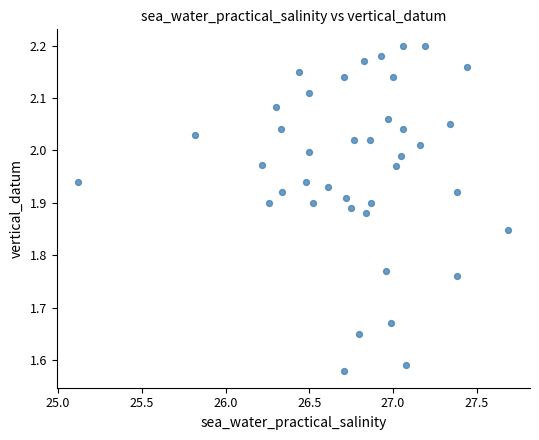

What is the range of X values (max minus min)?

2.6